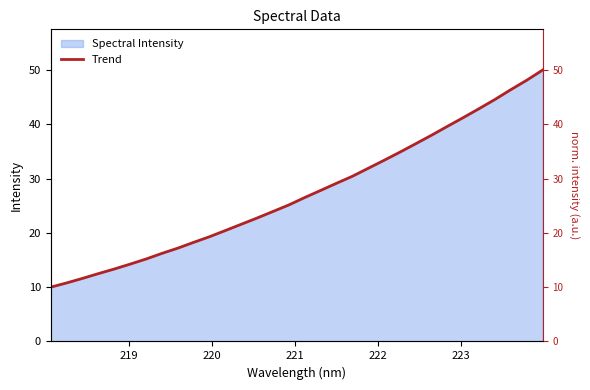

How many categories are shown in the chart?

32